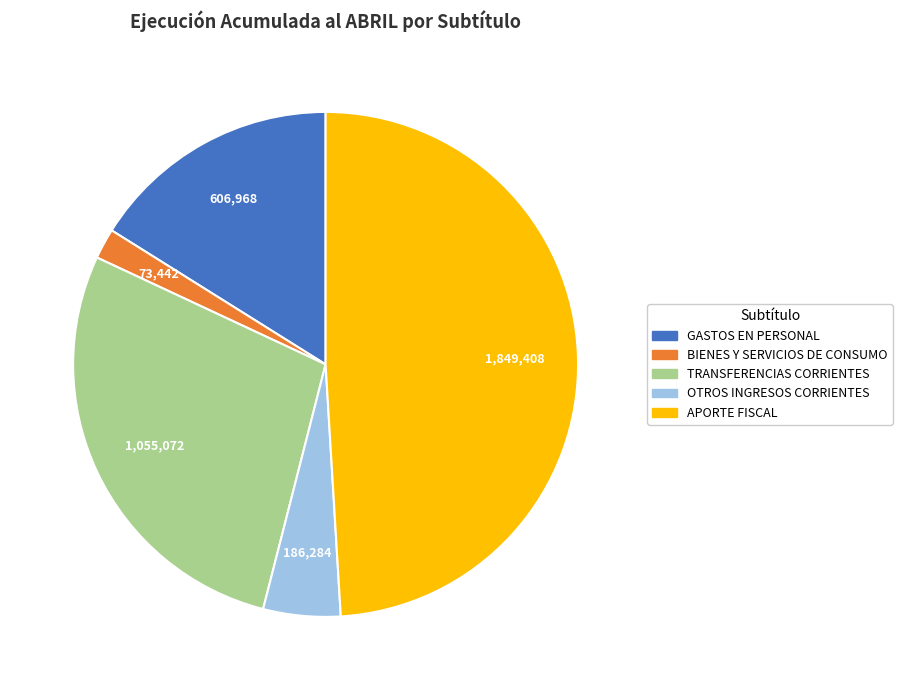

Count the number of slices in the pie.

5